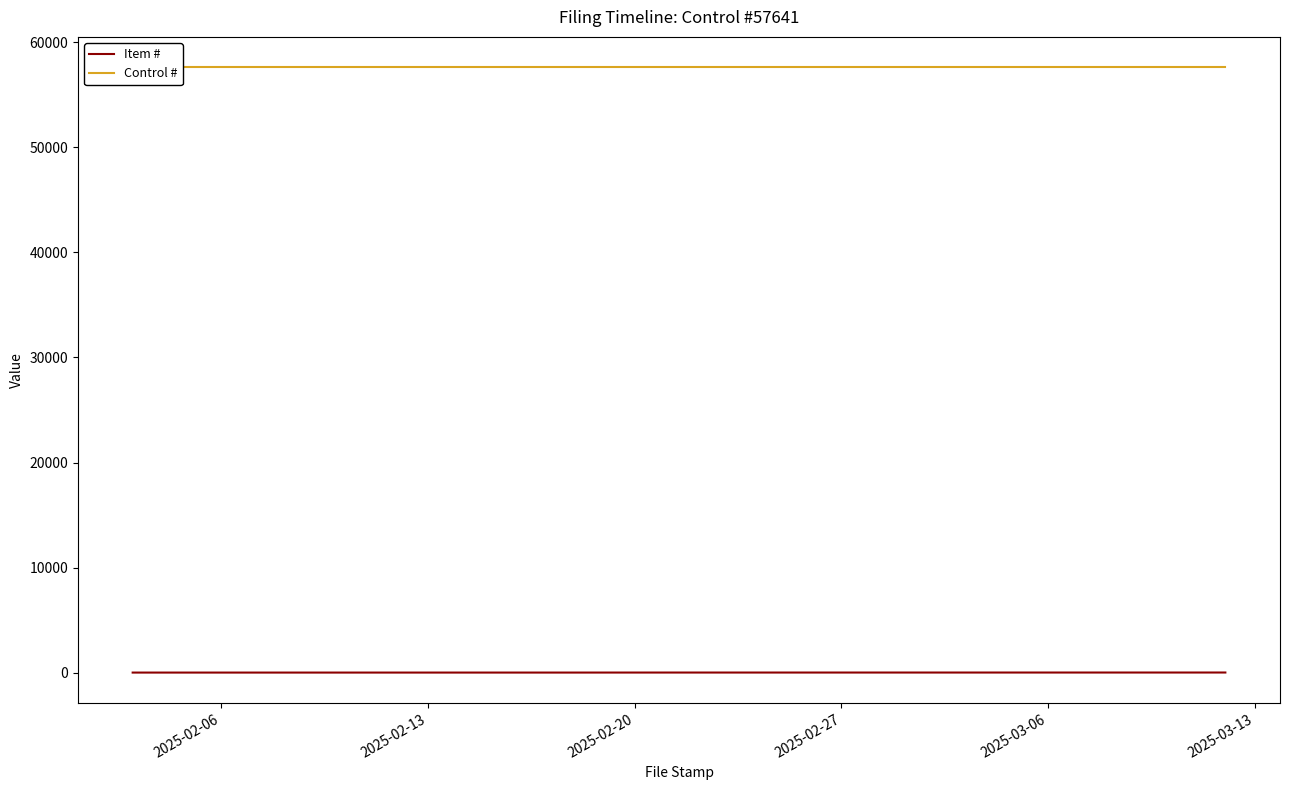

True or false: Item # and Control # intersect in this chart.

False